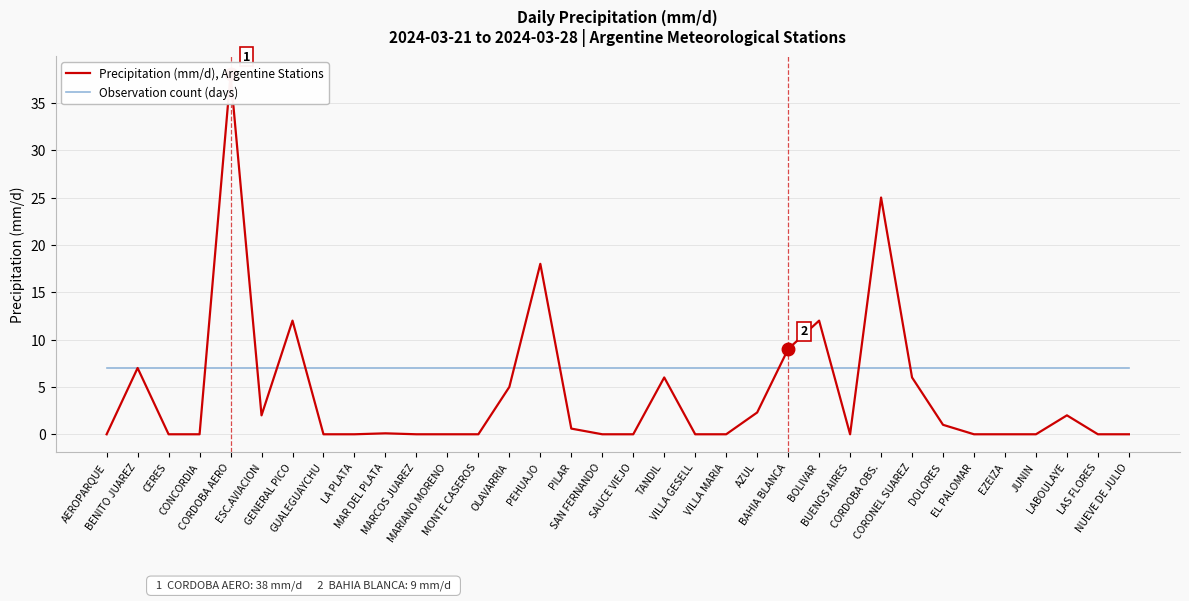

True or false: Observation count (days) and Precipitation (mm/d), Argentine Stations intersect in this chart.

True